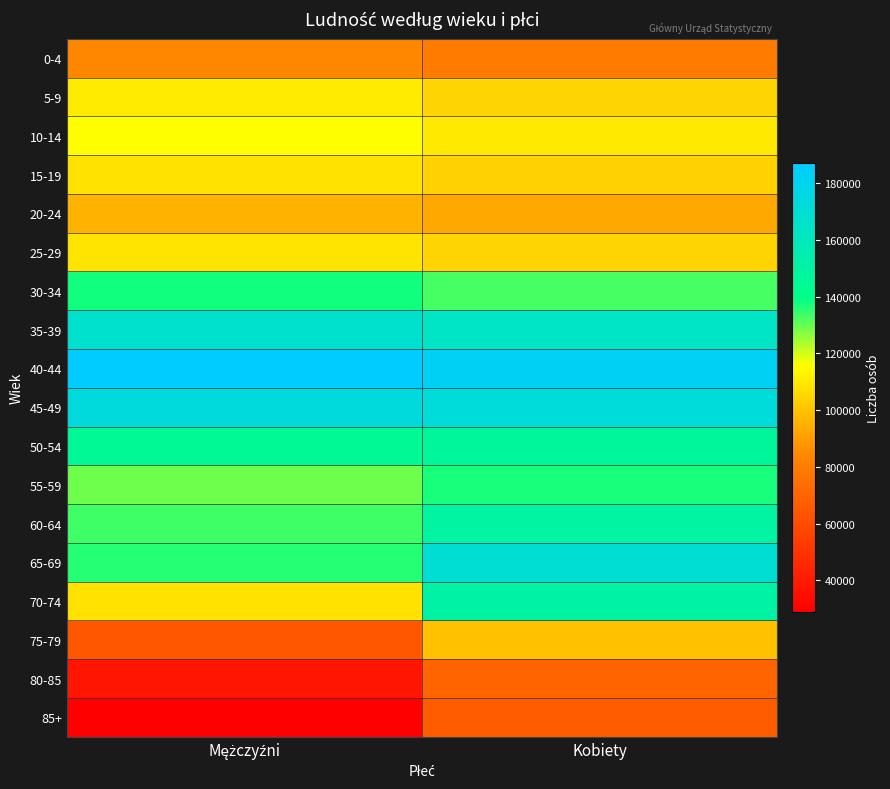

At Mężczyźni, list the series in order from largest to smallest.

40-44, 45-49, 35-39, 50-54, 30-34, 65-69, 60-64, 55-59, 10-14, 5-9, 25-29, 70-74, 15-19, 20-24, 0-4, 75-79, 80-85, 85+